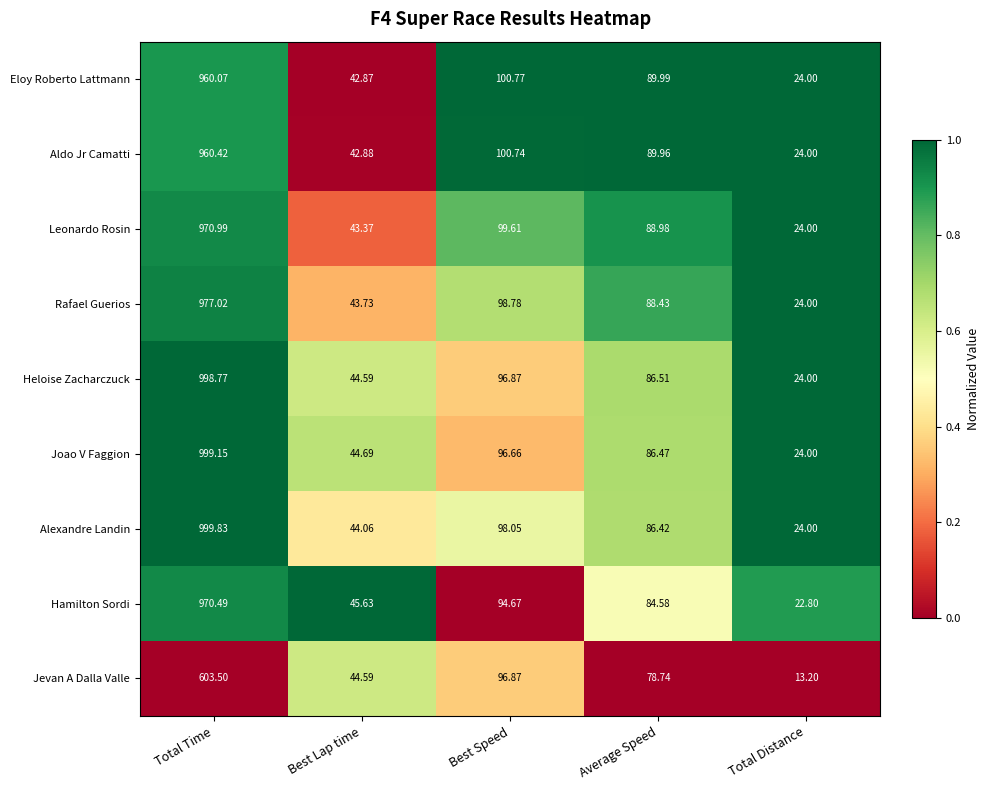

Rank the series at Average Speed from highest to lowest value.

Eloy Roberto Lattmann, Aldo Jr Camatti, Leonardo Rosin, Rafael Guerios, Heloise Zacharczuck, Joao V Faggion, Alexandre Landin, Hamilton Sordi, Jevan A Dalla Valle